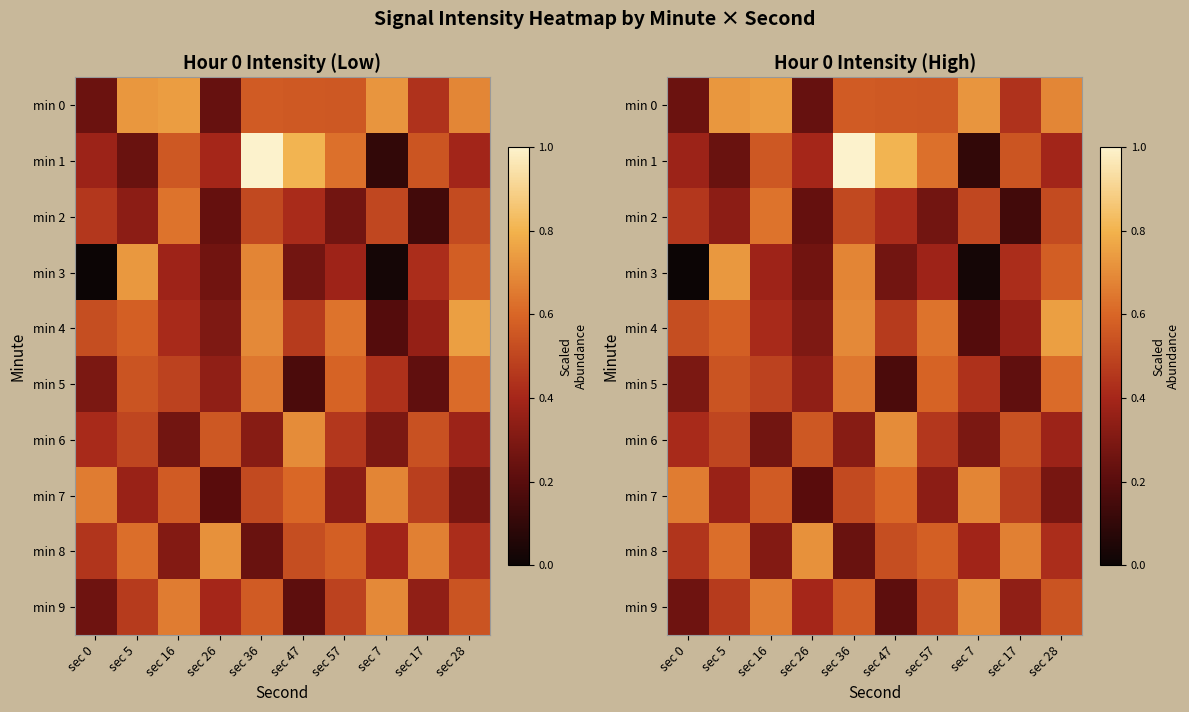

List the series in order of their peak value, highest first.

min 1, min 4, min 0, min 3, min 8, min 6, min 9, min 7, min 5, min 2